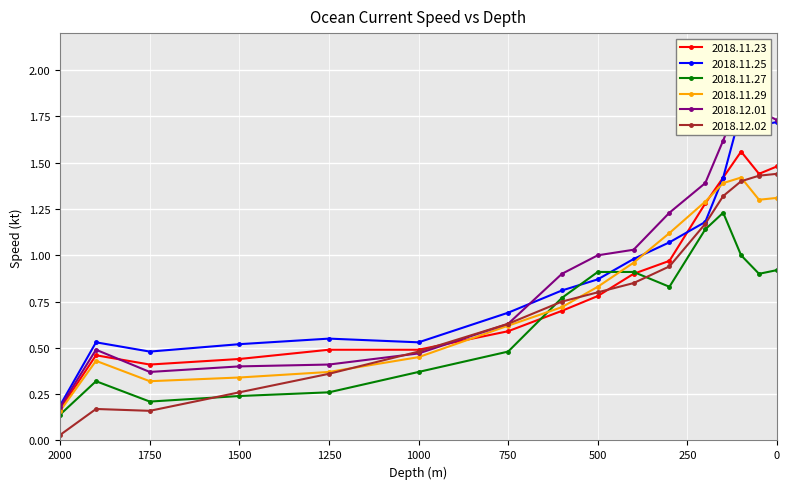

What is the sum of the 2018.12.01 values at 1900 and 600?

1.4